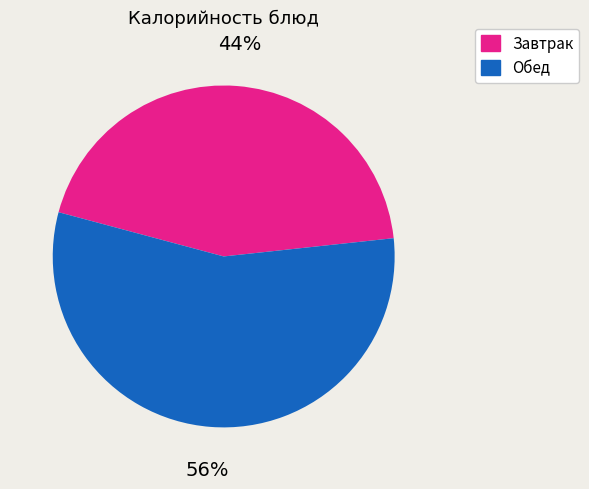

To the nearest percent, what is the difference between the largest and smallest slice percentages?

12%